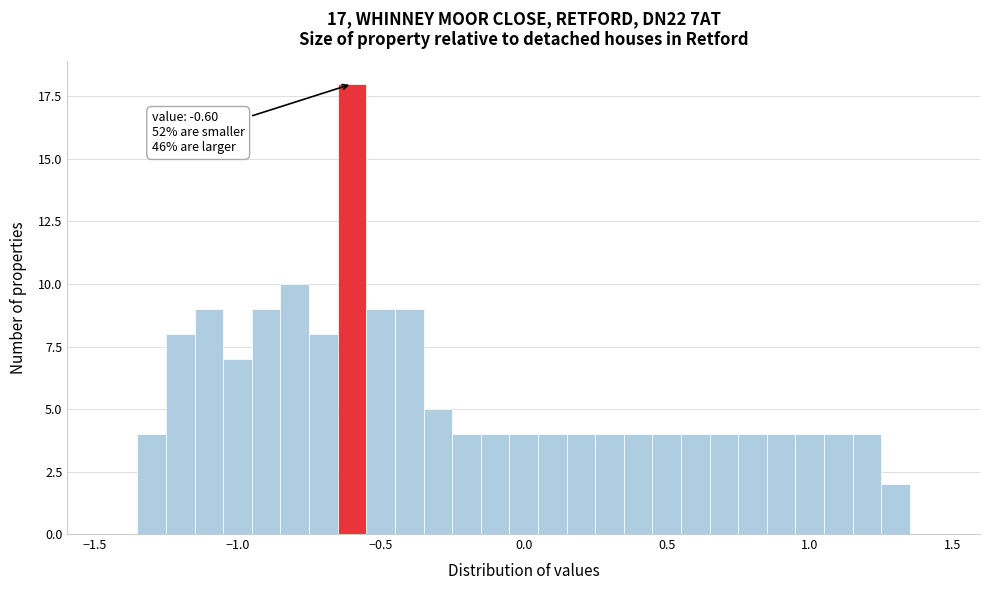

Read against the x-axis, roughly where is the centre of the tallest bar?

-0.60